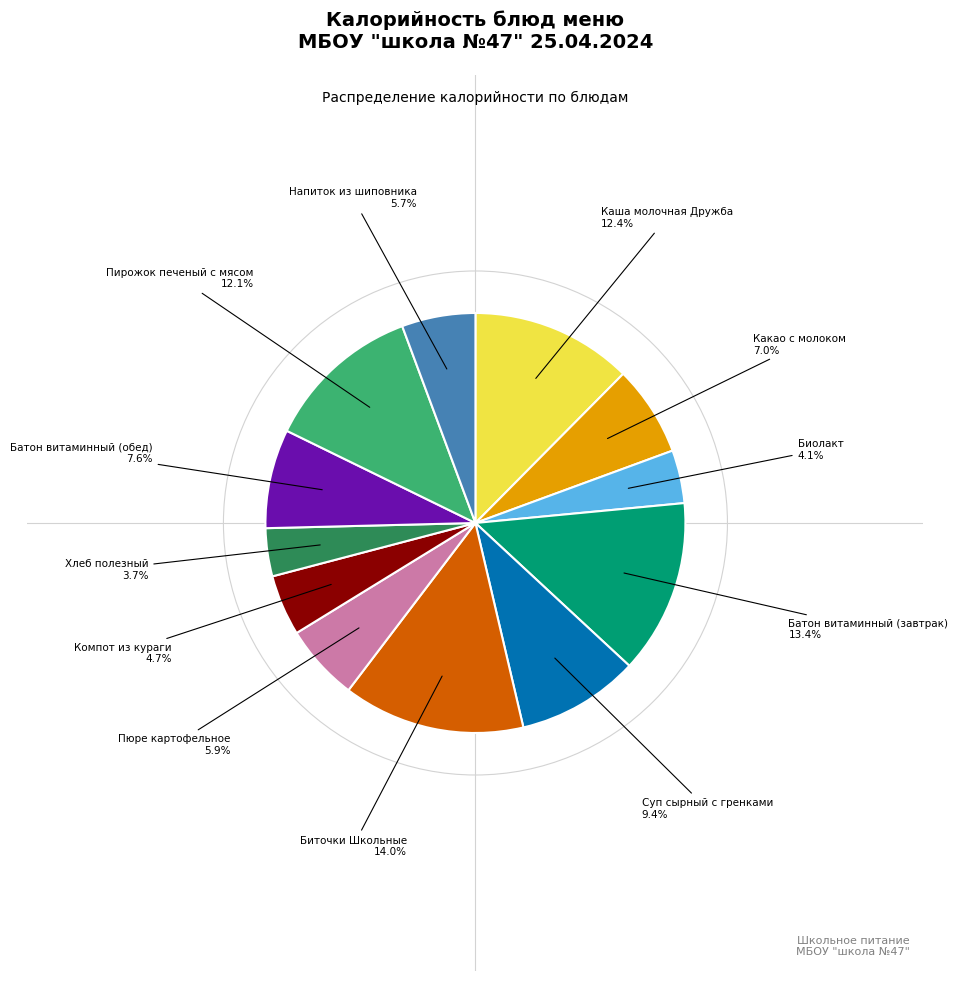

Does any single category account for the majority?

No